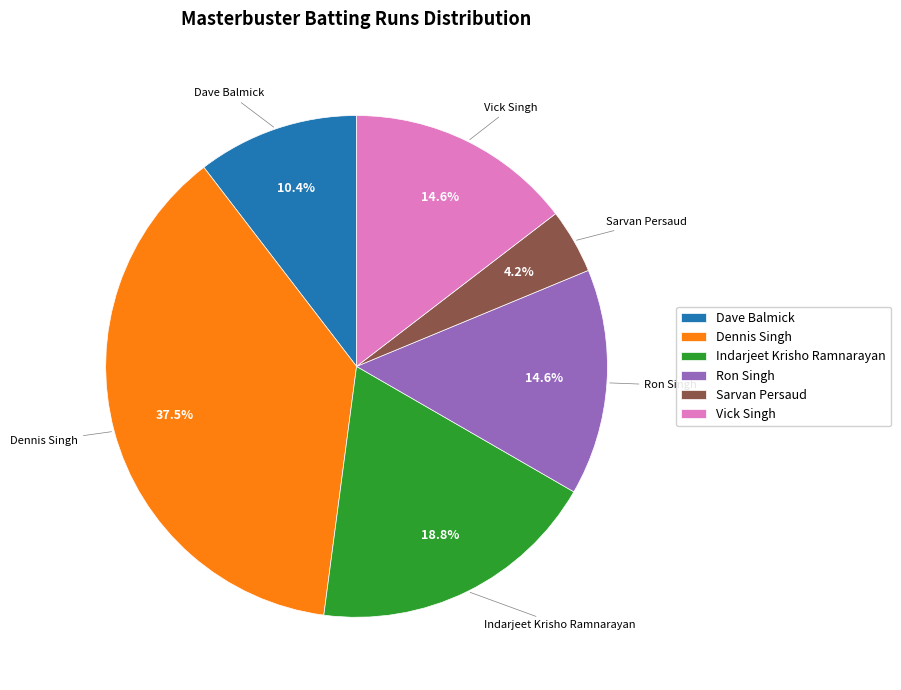

Is there a majority slice in this chart?

No